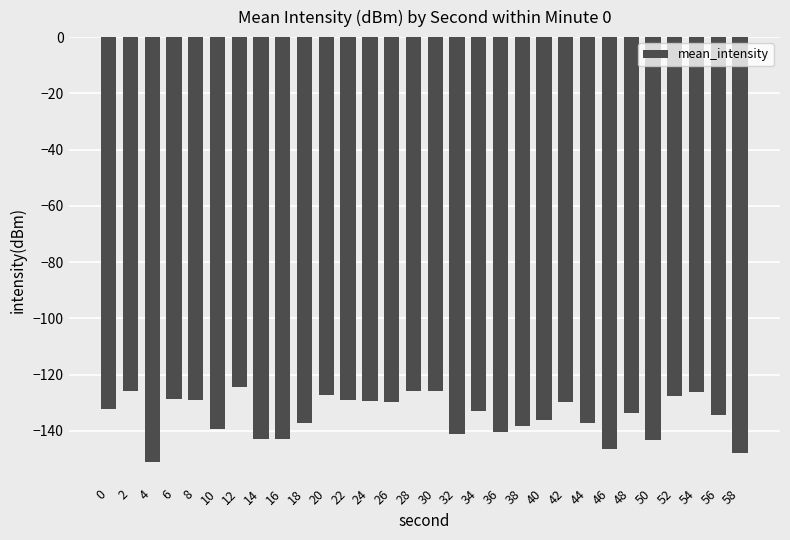

What is the value of the 11th bar from the left?

-127.1